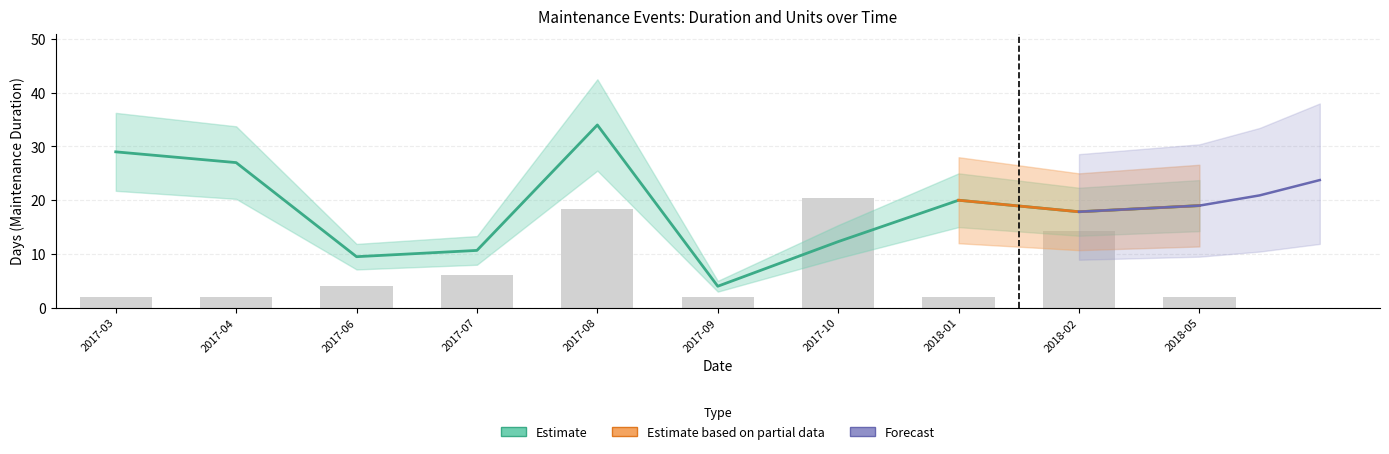

What is the approximate value of Días at 2017-08-01, to the nearest 10?

30